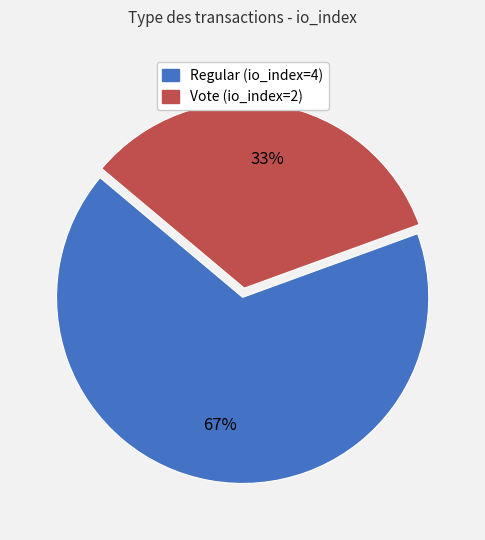

How many segments does this pie chart have?

2